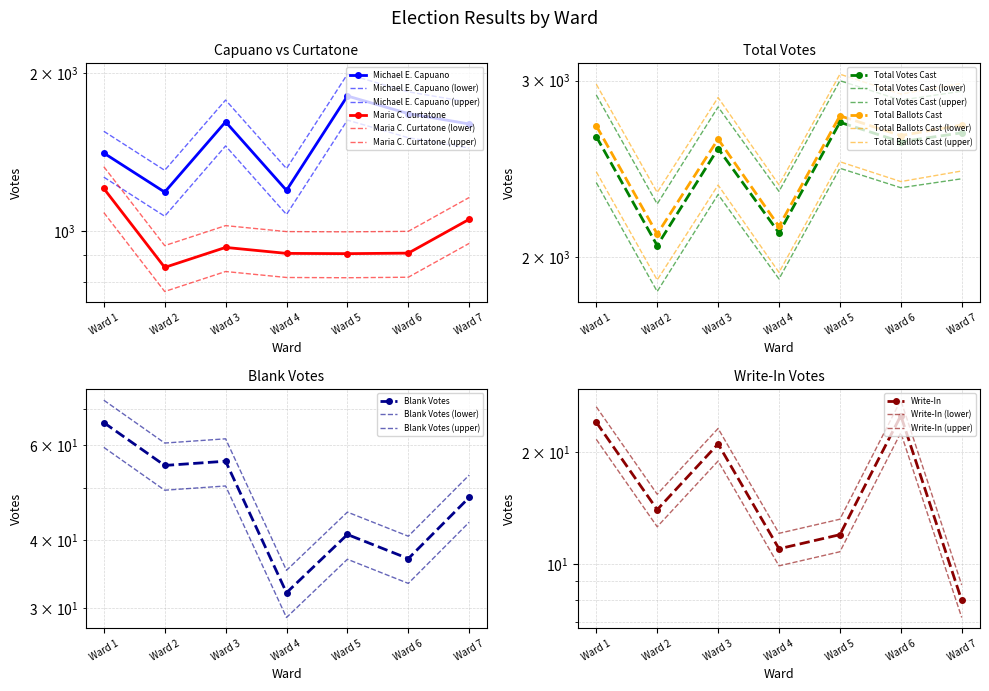

Where does the Write-In series first go above 14?

Ward 1